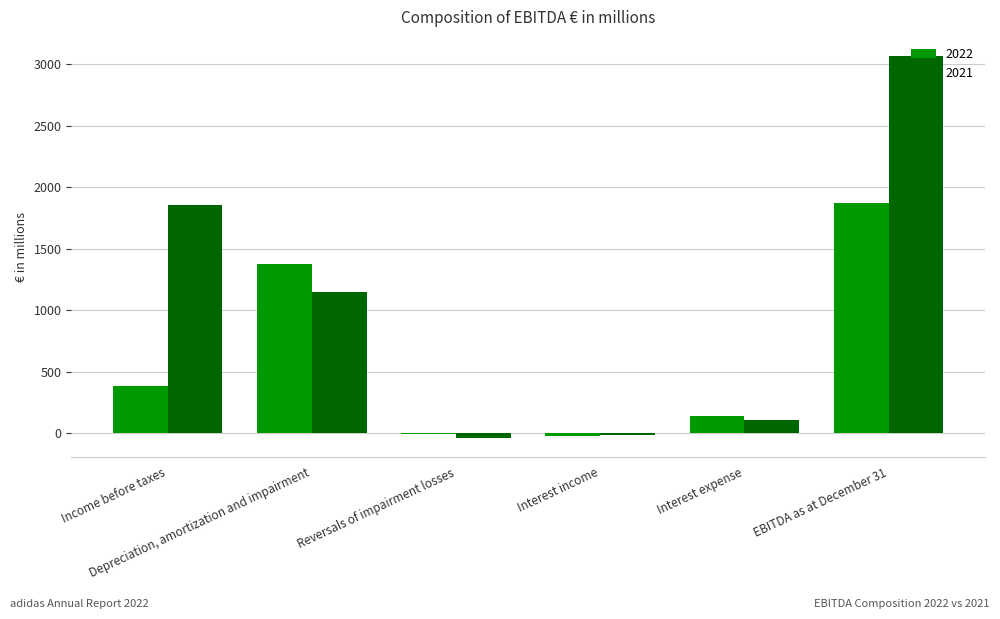

What is the sum of all 2021 values?

6131